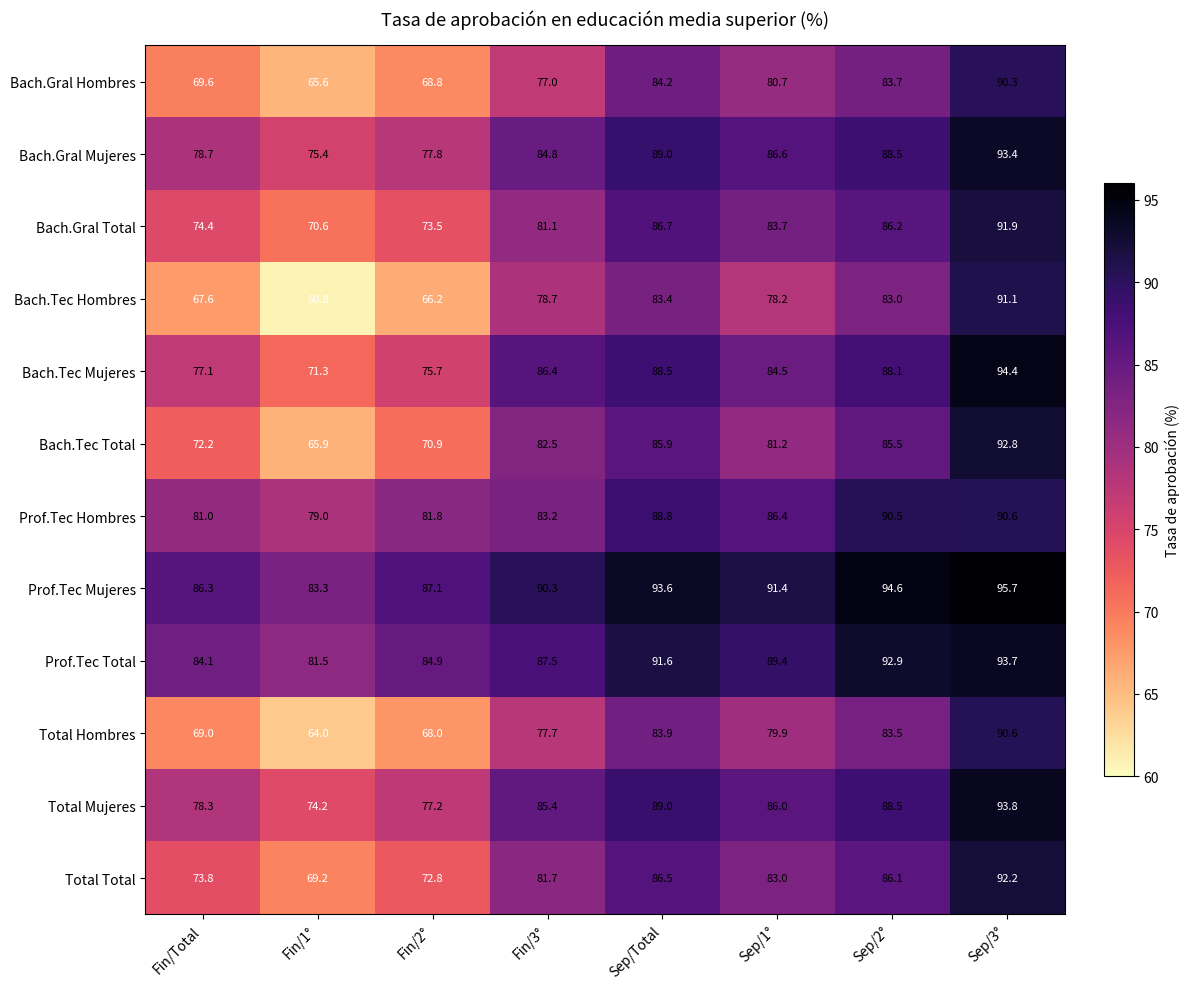

True or false: Prof.Tec Total has a value of 87.5 at Fin/3°.

True